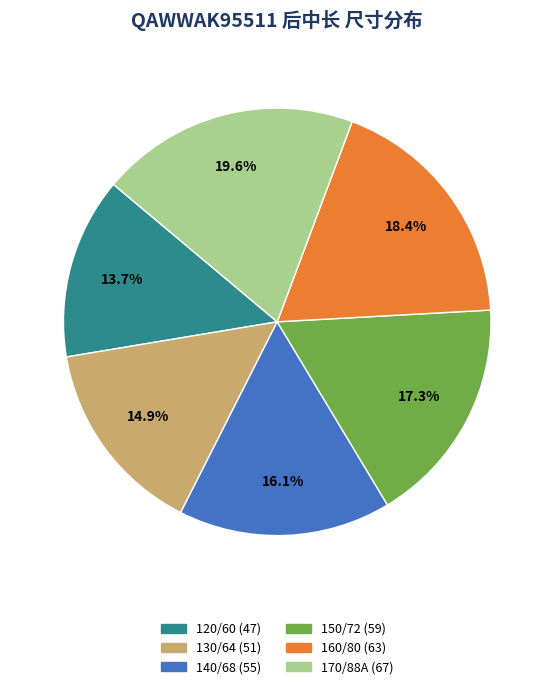

What portion of the pie excludes 170/88A?

80.4%